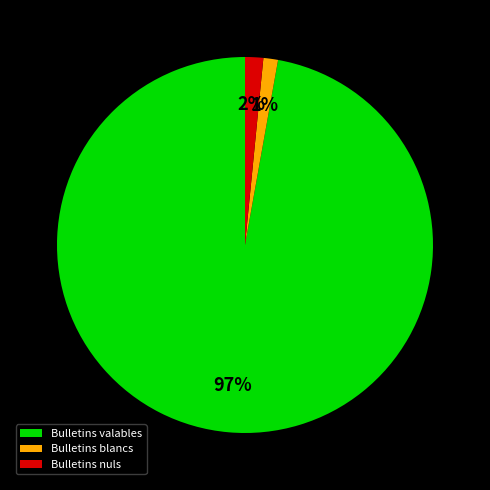

Is it true that Bulletins nuls is 8% of the pie?

False